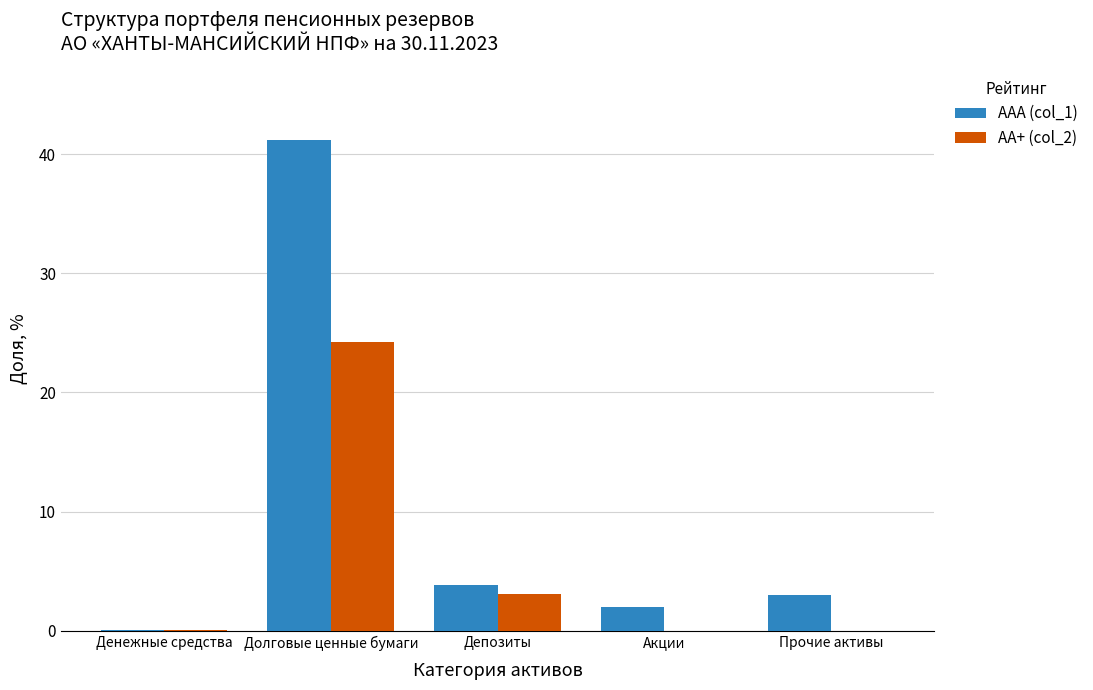

At which category is the sum across all series the highest?

Долговые ценные бумаги